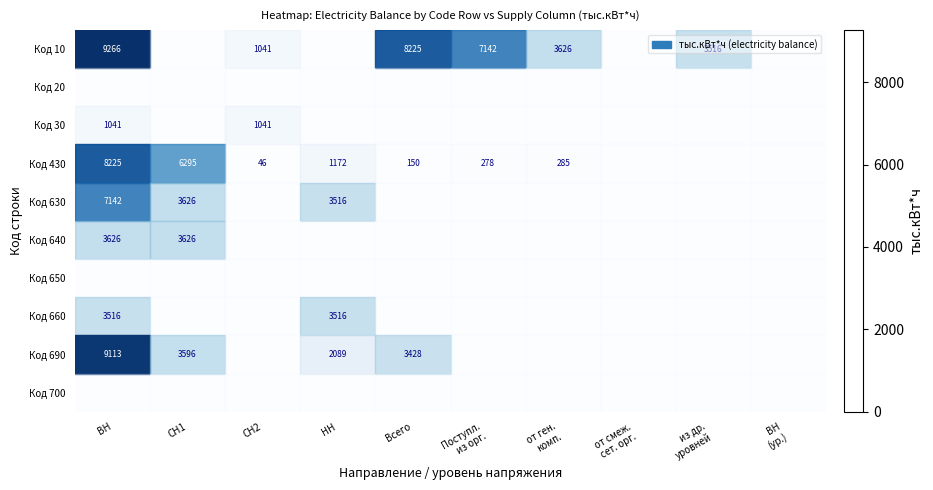

Reading left to right, transcribe all the data shown in this chart.

row_0: 9266.1	0.0	1041.2	0.0	8225.0	7142.2	3626.0	0.0	3516.2	0.0
row_1: 0.0	0.0	0.0	0.0	0.0	0.0	0.0	0.0	0.0	0.0
row_2: 1041.2	0.0	1041.2	0.0	0.0	0.0	0.0	0.0	0.0	0.0
row_3: 8225.0	6295.0	45.7	1171.9	150.0	277.7	284.8	0.0	0.0	0.0
row_4: 7142.2	3626.0	0.0	3516.2	0.0	0.0	0.0	0.0	0.0	0.0
row_5: 3626.0	3626.0	0.0	0.0	0.0	0.0	0.0	0.0	0.0	0.0
row_6: 0.0	0.0	0.0	0.0	0.0	0.0	0.0	0.0	0.0	0.0
row_7: 3516.2	0.0	0.0	3516.2	0.0	0.0	0.0	0.0	0.0	0.0
row_8: 9113.2	3596.3	0.0	2088.7	3428.2	0.0	0.0	0.0	0.0	0.0
row_9: 0.0	0.0	0.0	0.0	0.0	0.0	0.0	0.0	0.0	0.0